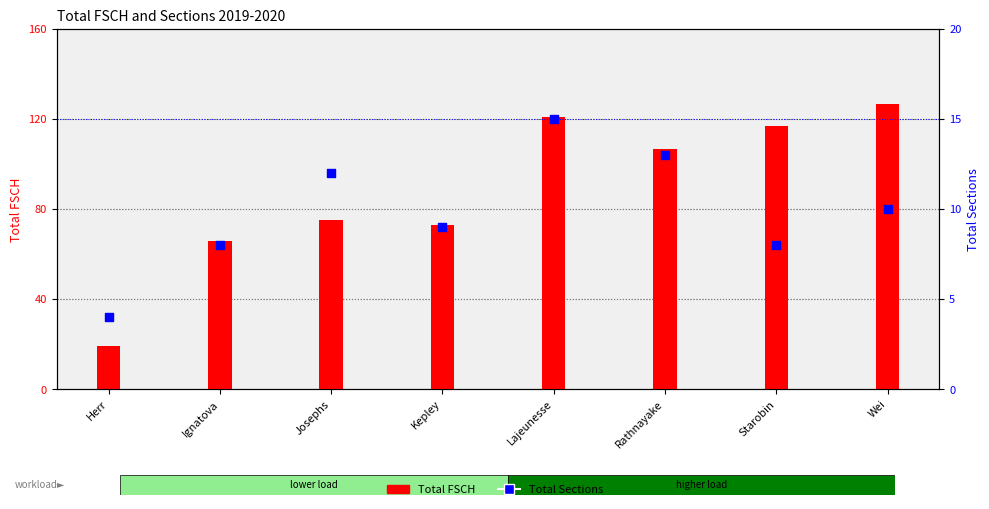

At which category is the sum across all series the highest?

Wei